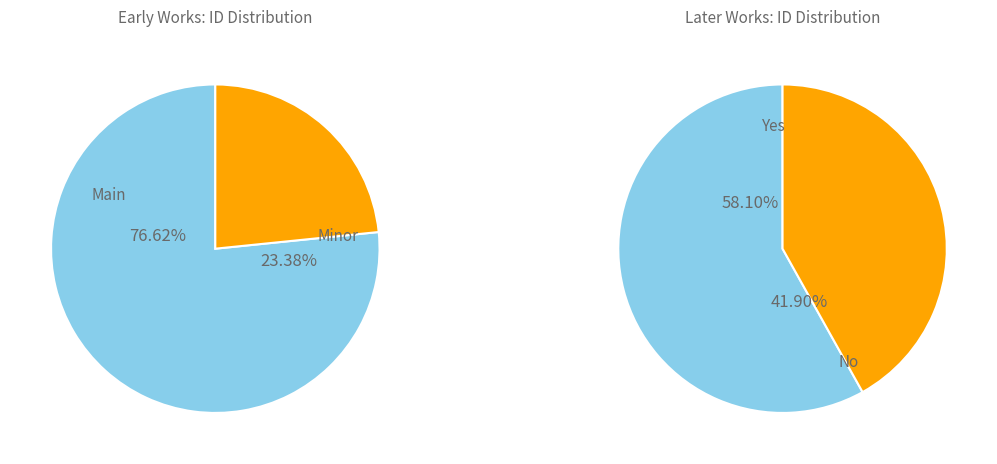

Does 1 account for over 50% of the chart?

No